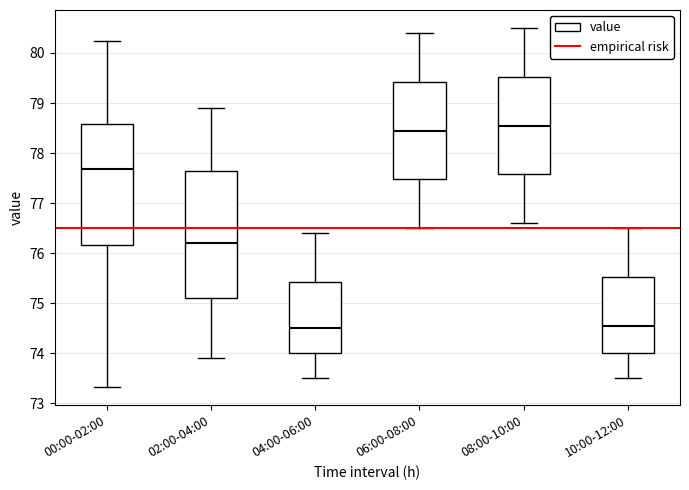

Reading left to right, transcribe this box plot: for each box, give where its median line is, the range the box spans, and where its two whiskers end, as read against the y-axis. The values are not printed on the chart, so give them approximately, as read against the axis.

00:00-02:00: median 77.7, box 76.2 to 78.6, whiskers 73.3 to 80.2
02:00-04:00: median 76.2, box 75.1 to 77.7, whiskers 73.9 to 78.9
04:00-06:00: median 74.5, box 74.0 to 75.4, whiskers 73.5 to 76.4
06:00-08:00: median 78.5, box 77.5 to 79.4, whiskers 76.5 to 80.4
08:00-10:00: median 78.6, box 77.6 to 79.5, whiskers 76.6 to 80.5
10:00-12:00: median 74.6, box 74.0 to 75.5, whiskers 73.5 to 76.5